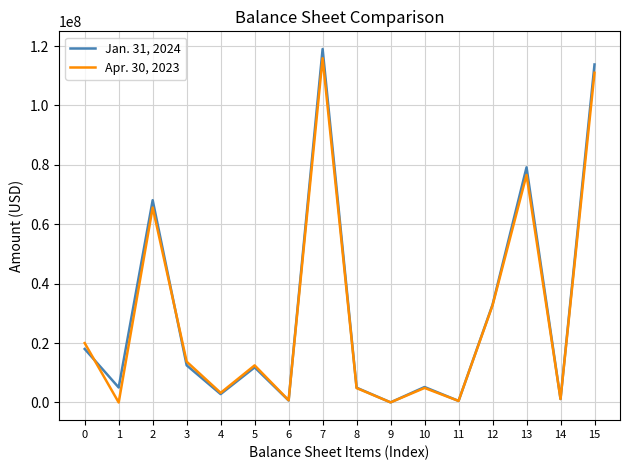

The value of Jan. 31, 2024 at 4 is 2825000. True or false?

True